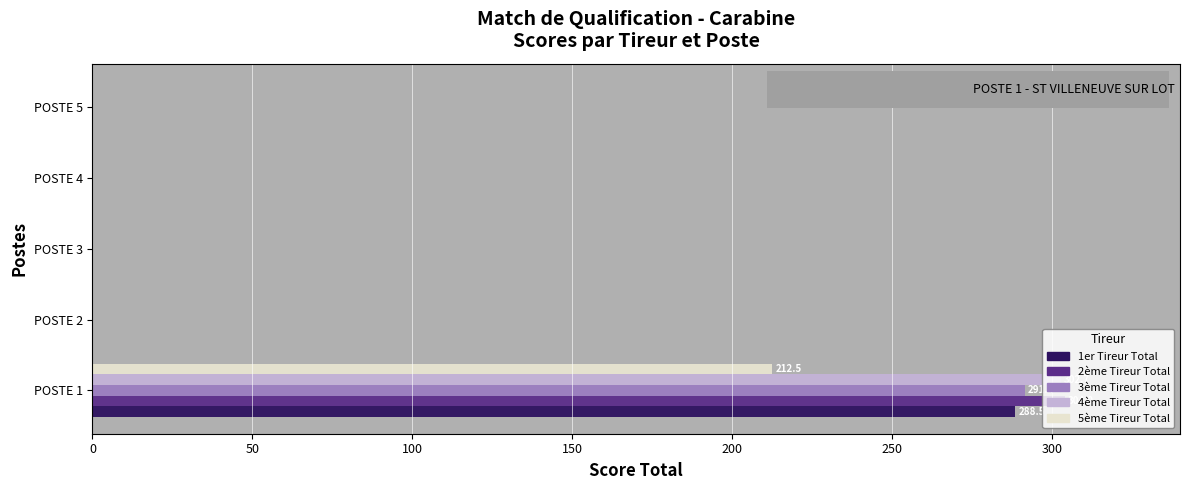

At which category does the chart reach its peak across all series?

POSTE 1